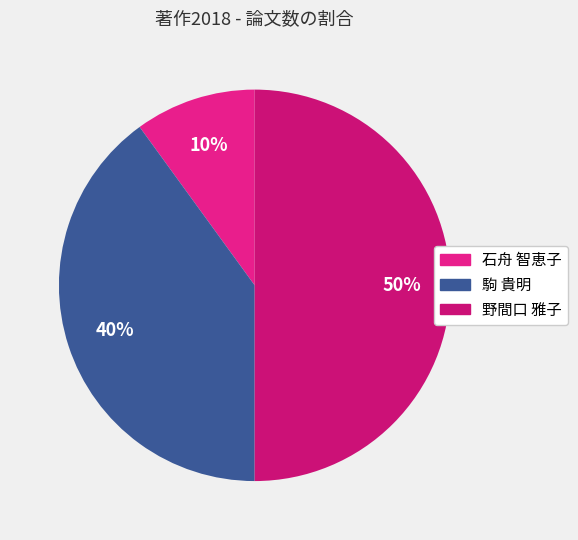

How many slices are in this pie chart?

3